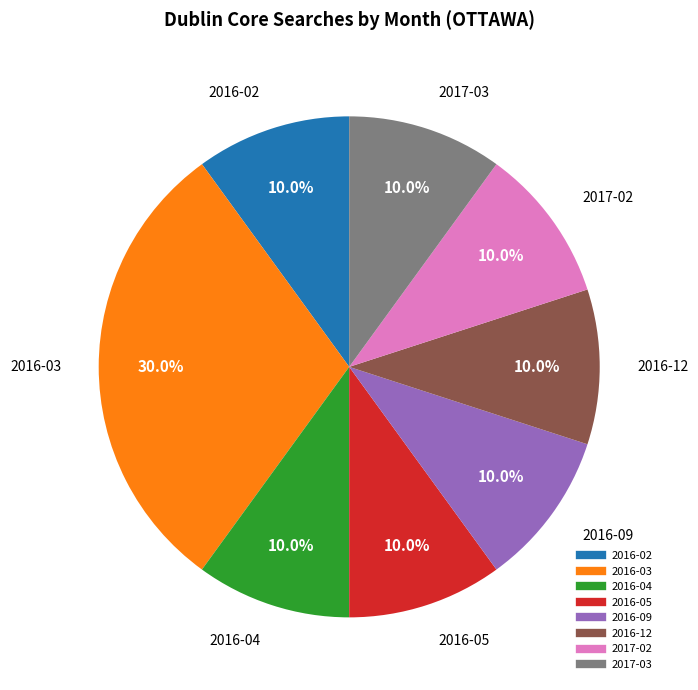

The 2016-02 slice represents 1% of the pie. True or false?

False